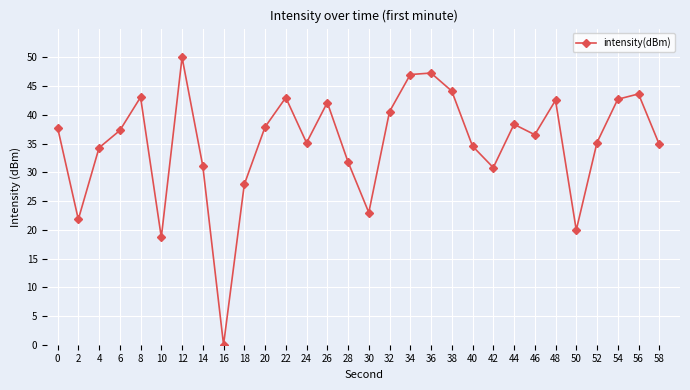

Is it true that the value at 38 is 44.1?

True